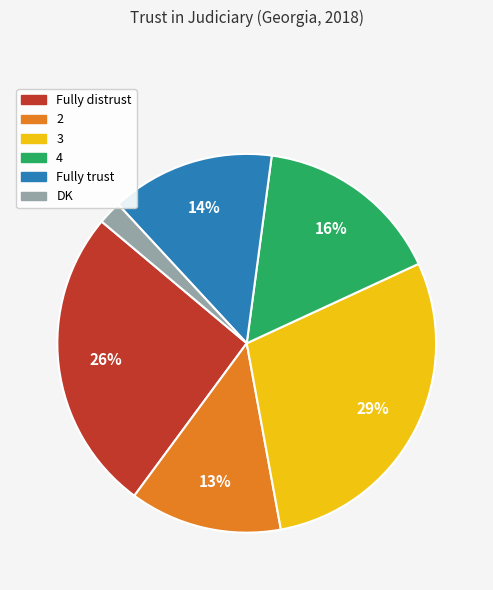

Is there any slice that represents more than half of the pie?

No